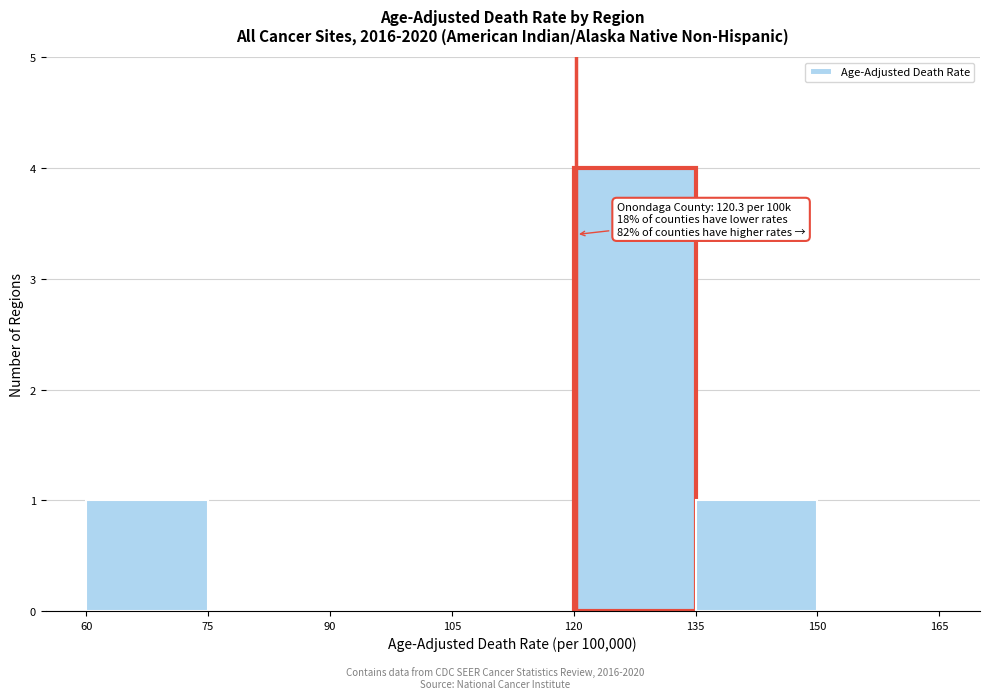

Which range on the x-axis has the tallest bar?

120 to 135